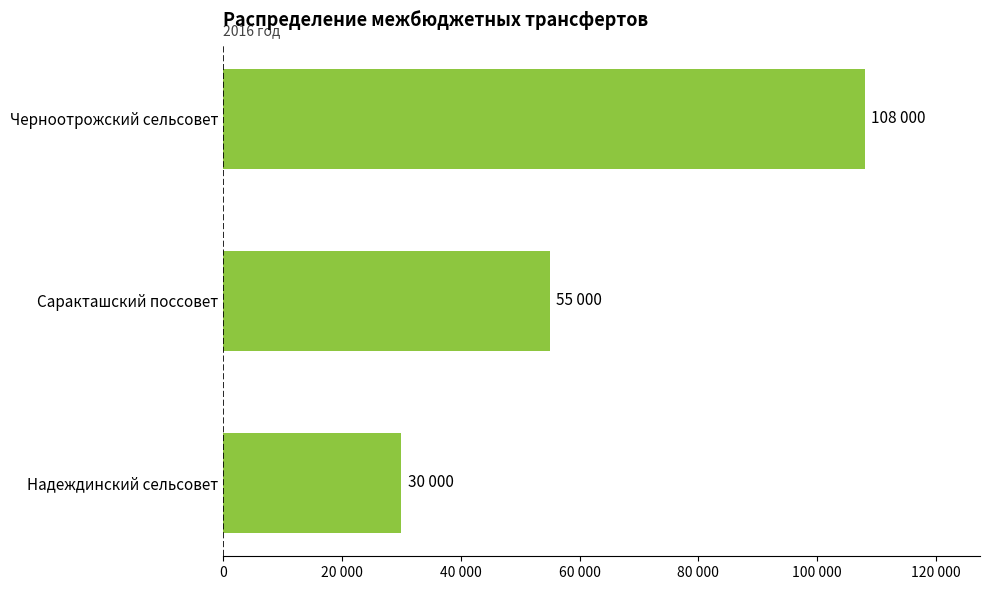

Count the number of data series in this chart.

1